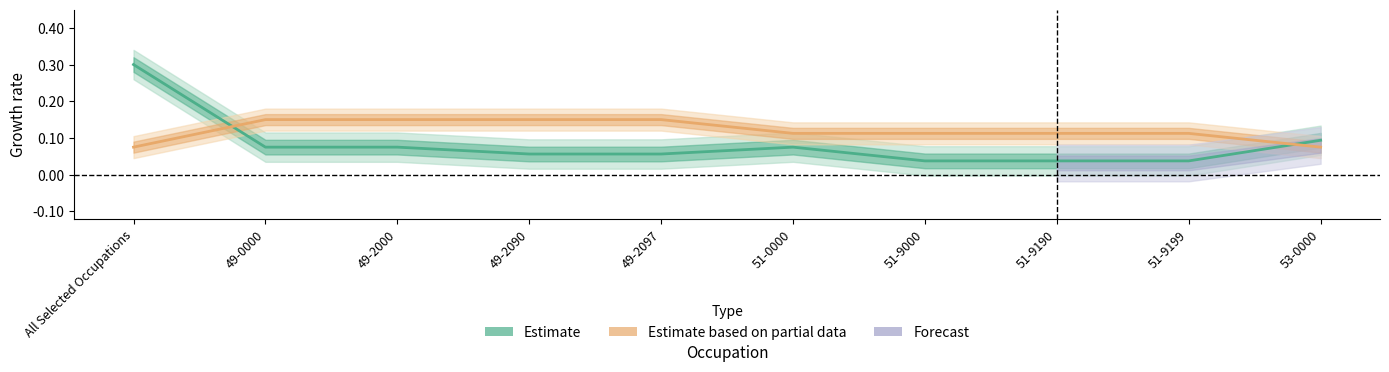

What position from the right is All Selected Occupations?

10